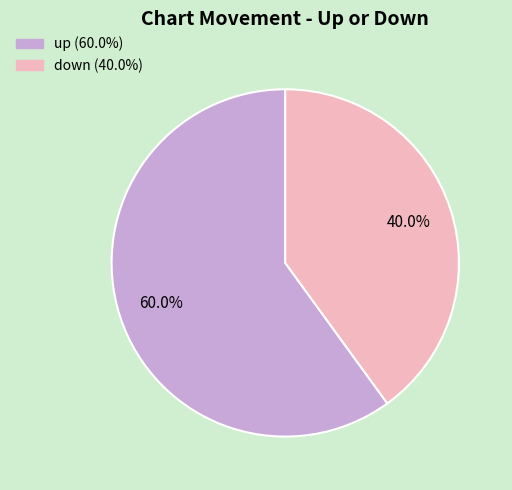

What percentage do up and down together represent?

100.0%